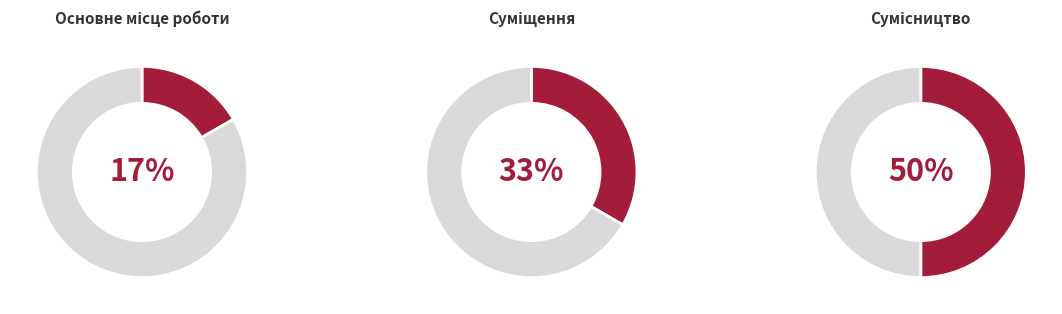

What portion of the pie excludes Суміщення?

66.7%